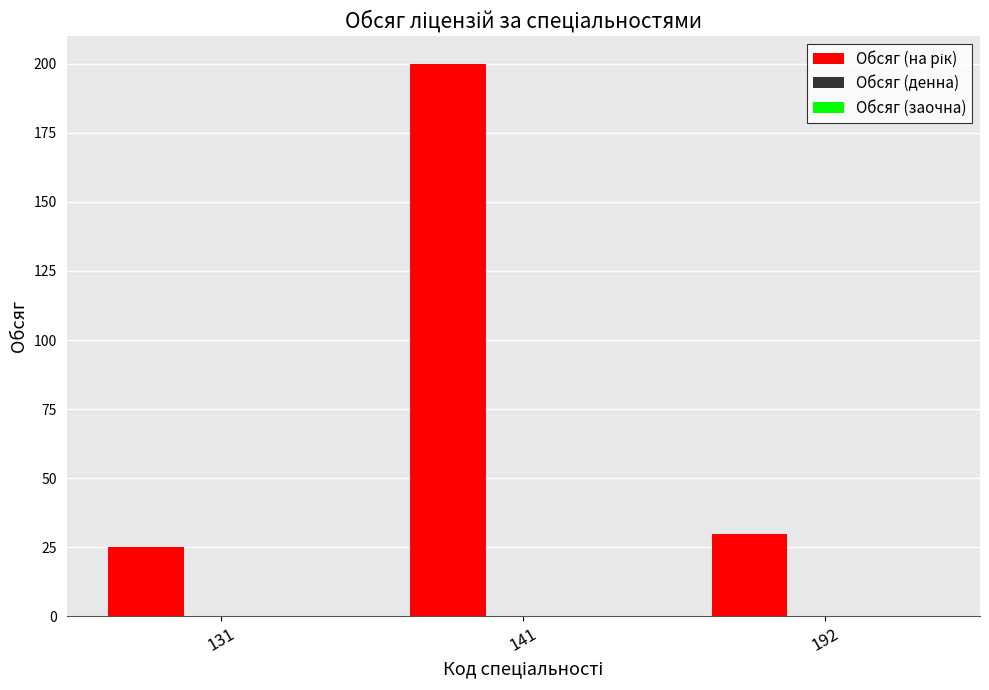

Reading left to right, transcribe all the data shown in this chart.

131=25	141=200	192=30